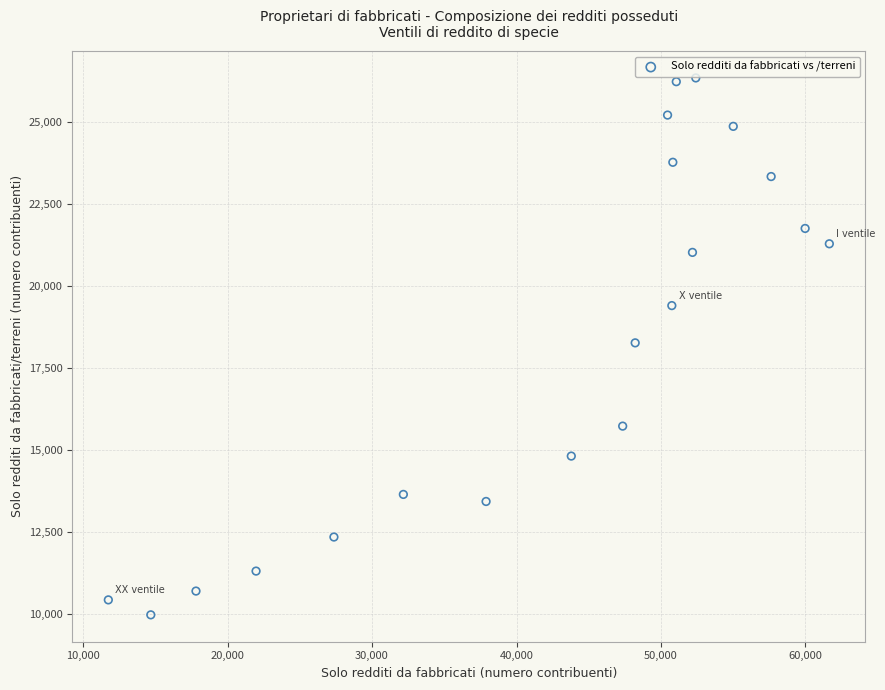

What is the range of Y values (max minus min)?

16367